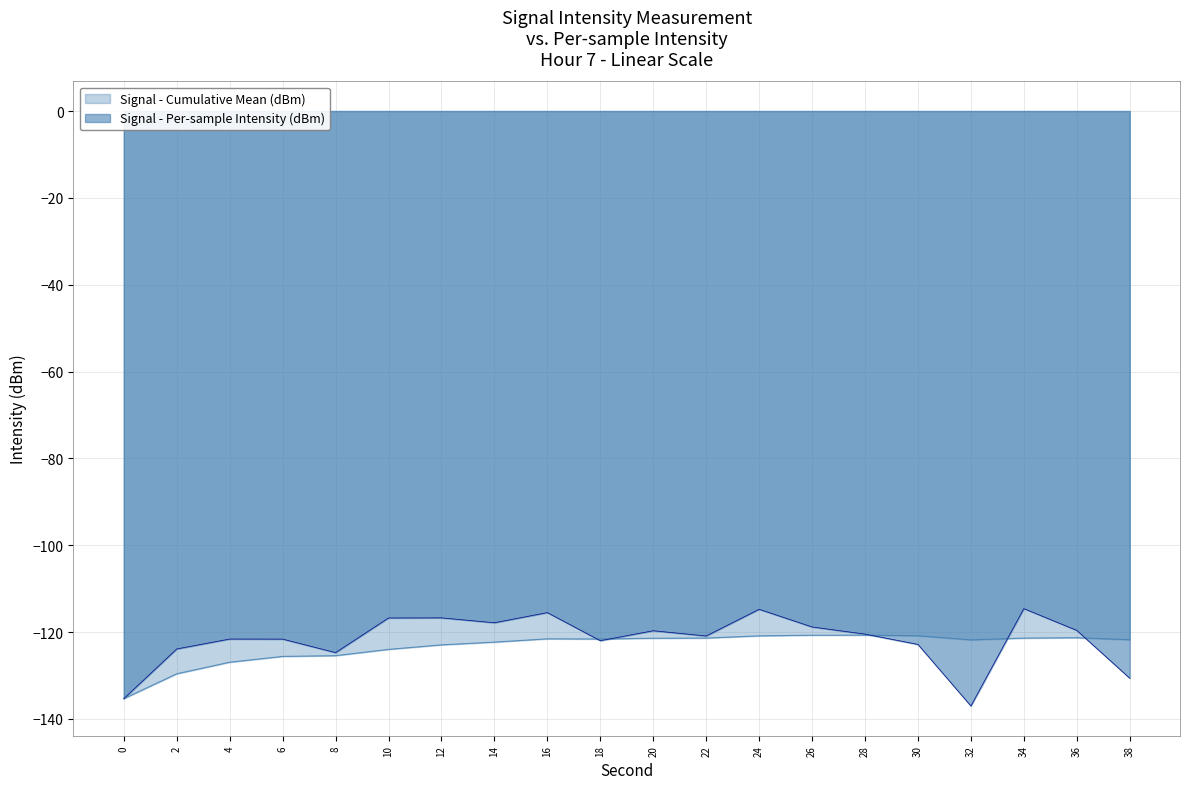

How many interior local valleys (lower than both neighbors) does the data have?

5